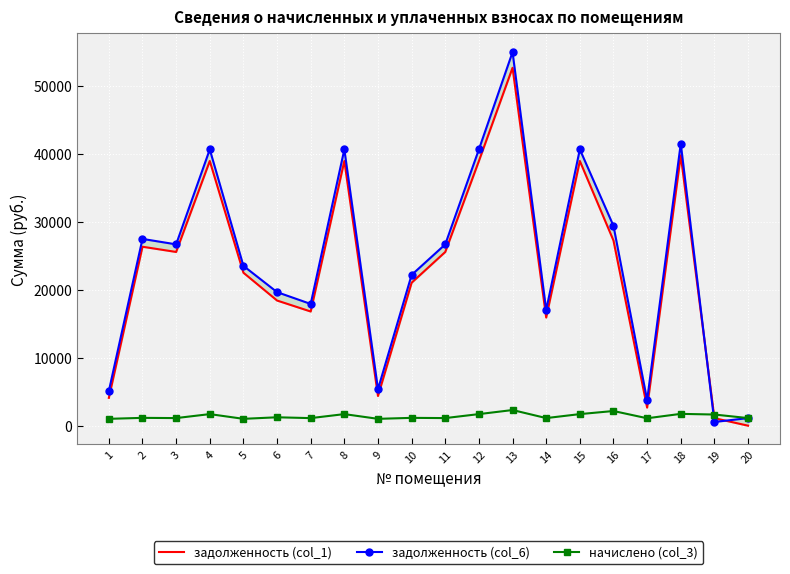

What is the difference between the задолженность (col_1) values at 17 and 13?

50030.7